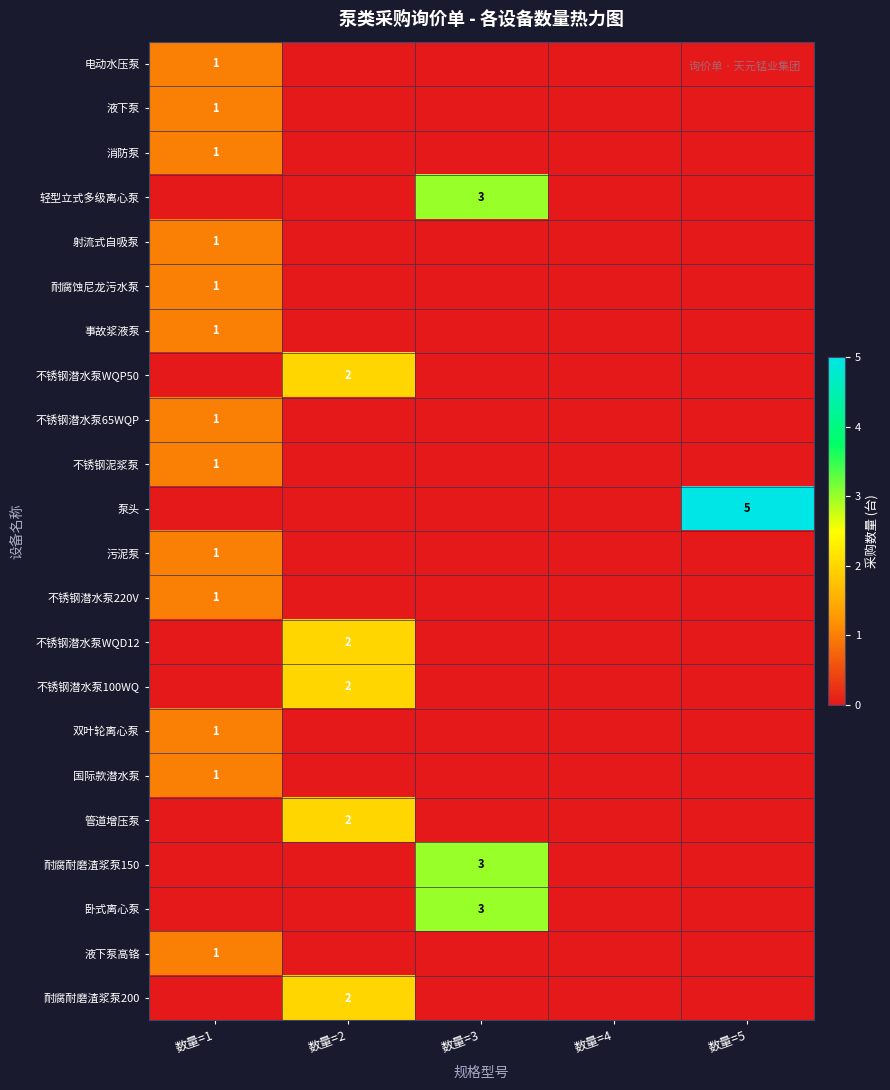

True or false: 耐腐耐磨渣浆泵200 has a value of 3 at 数量=2.

False